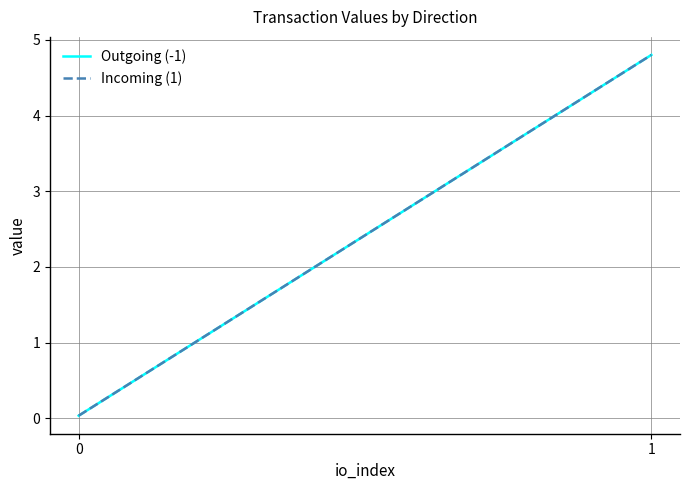

What is the difference between the maximum and minimum values in the Outgoing (-1) series?

4.8